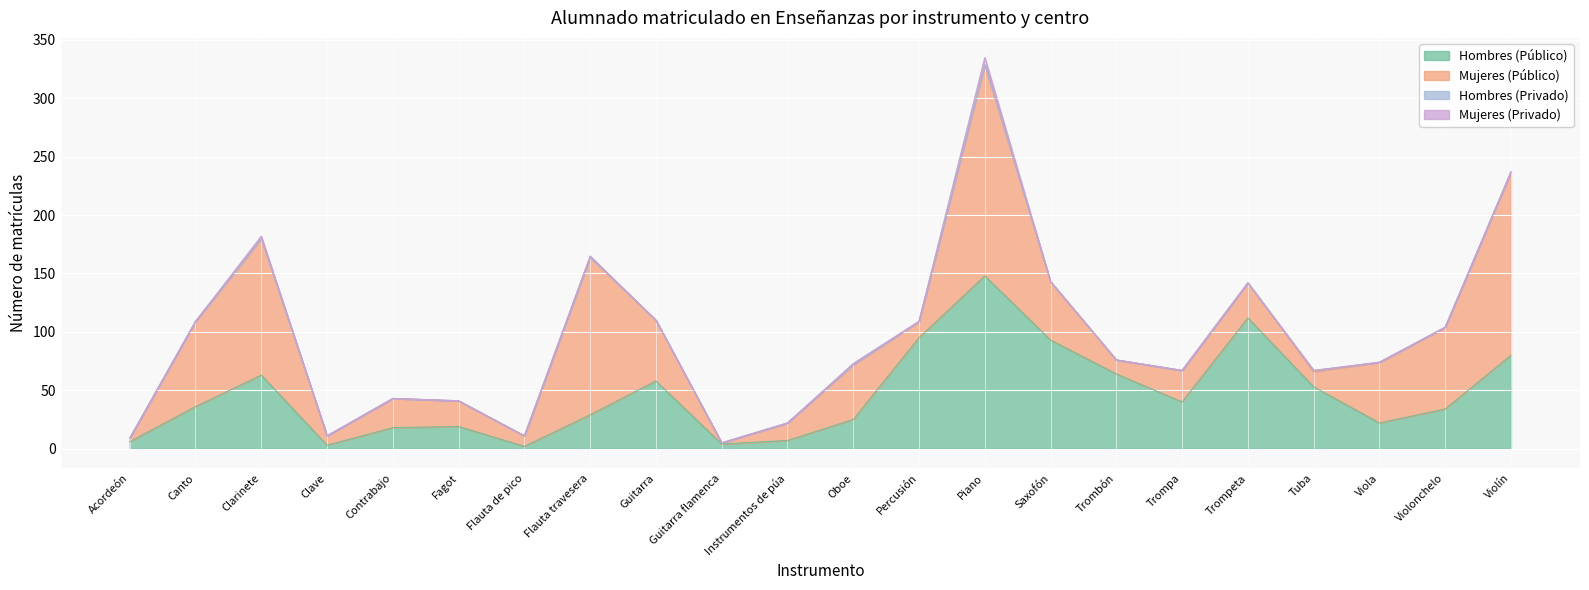

The Hombres (Privado) series shows -1 at Guitarra. True or false?

False